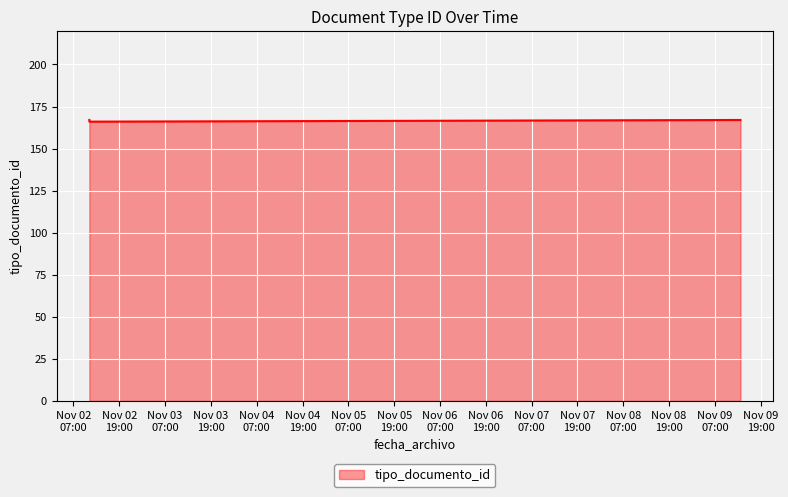

What is the minimum value shown in the chart?

166